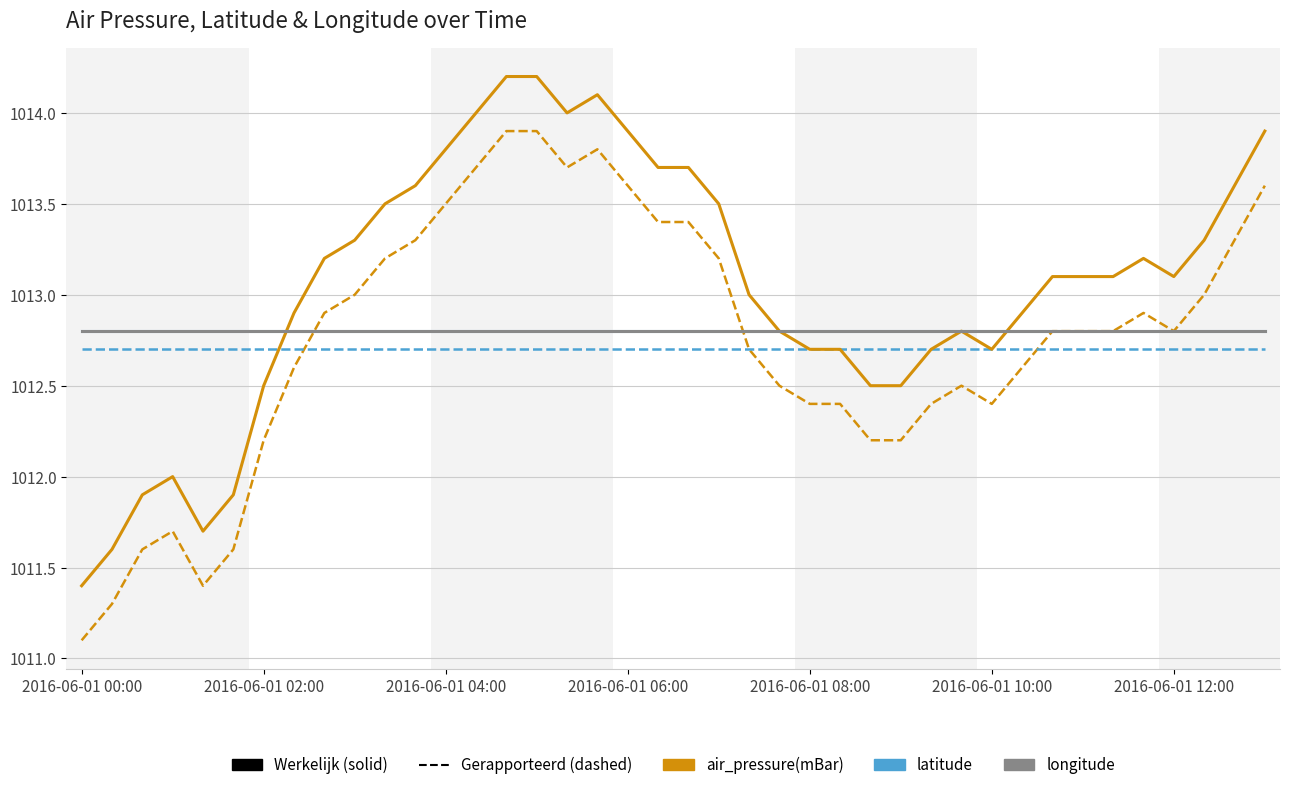

Does the chart display data point markers on the line(s)?

No